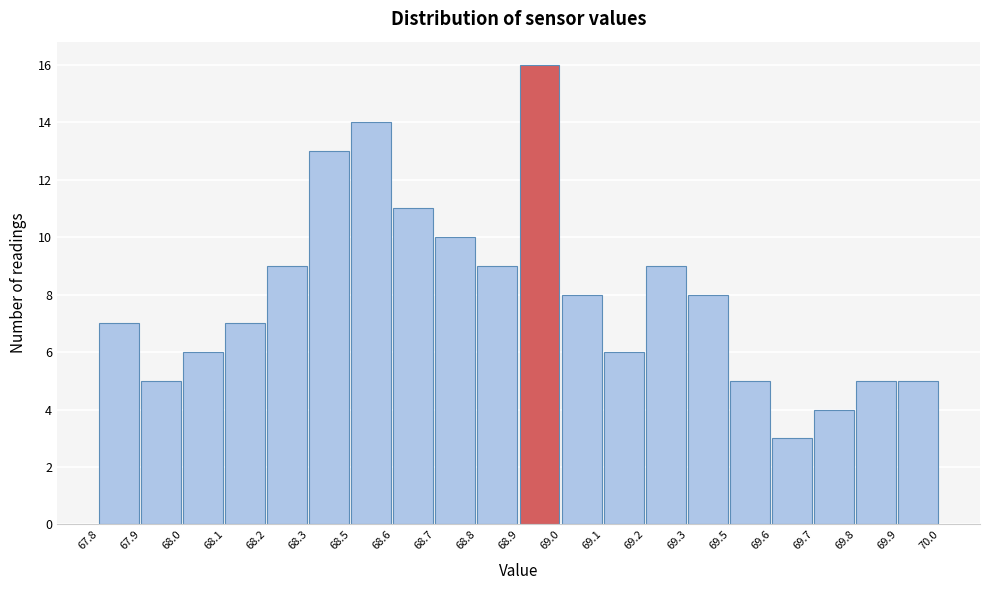

Reading right to left, list all the values displayed in this chart.

69.9=5	69.8=5	69.7=4	69.6=3	69.5=5	69.3=8	69.2=9	69.1=6	69.0=8	68.9=16	68.8=9	68.7=10	68.6=11	68.5=14	68.3=13	68.2=9	68.1=7	68.0=6	67.9=5	67.8=7